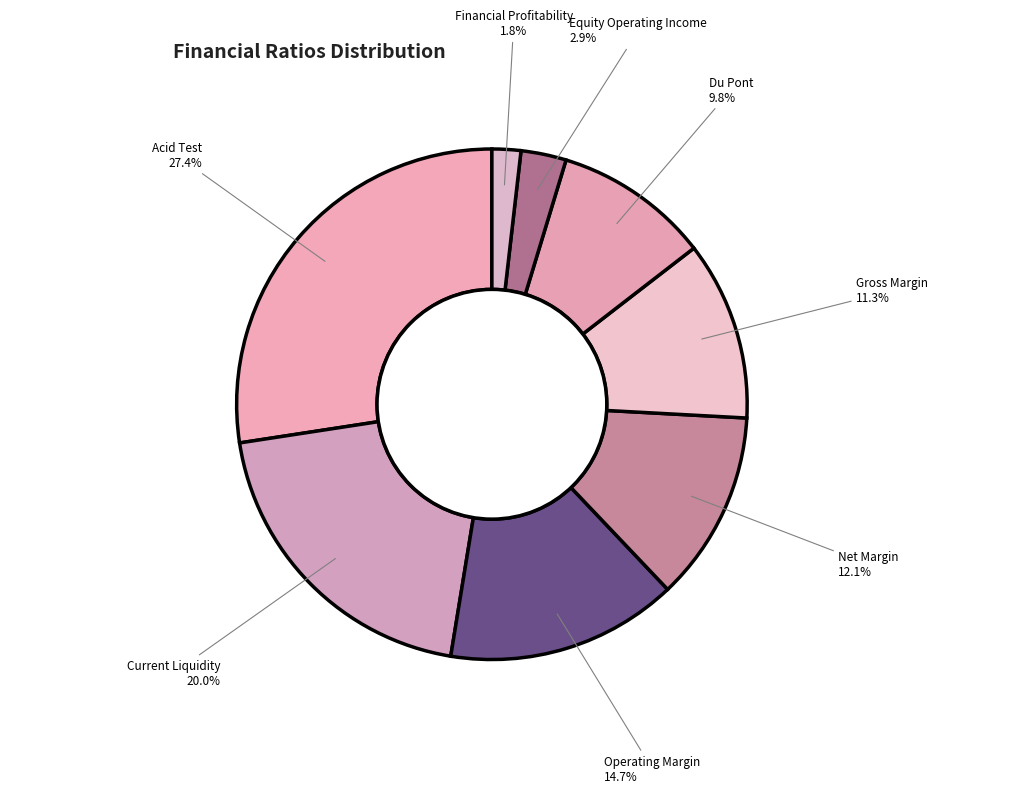

Is there a majority slice in this chart?

No